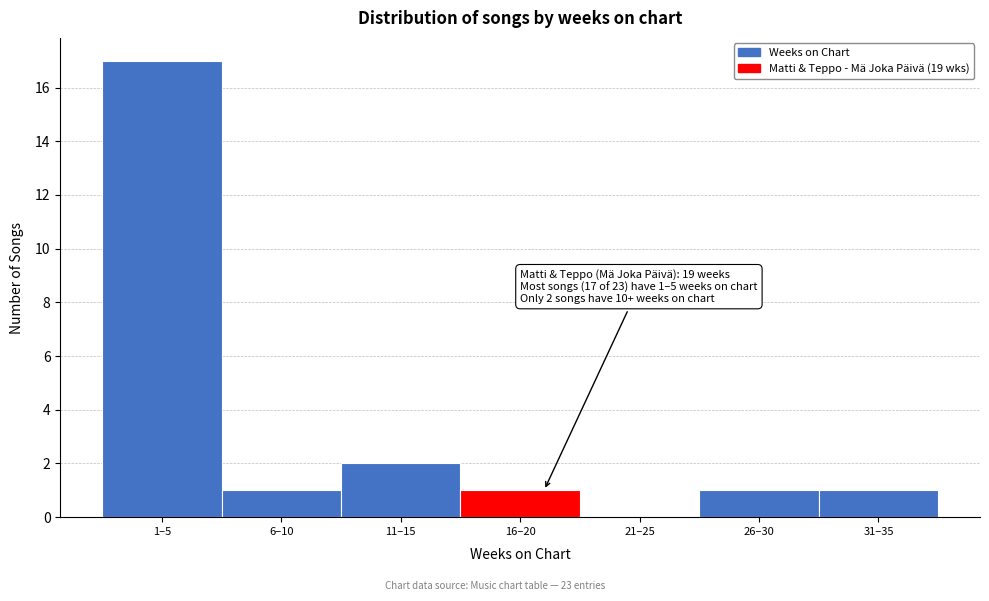

Reading left to right, what are all the values shown in this chart?

1–5=17	6–10=1	11–15=2	16–20=1	21–25=0	26–30=1	31–35=1